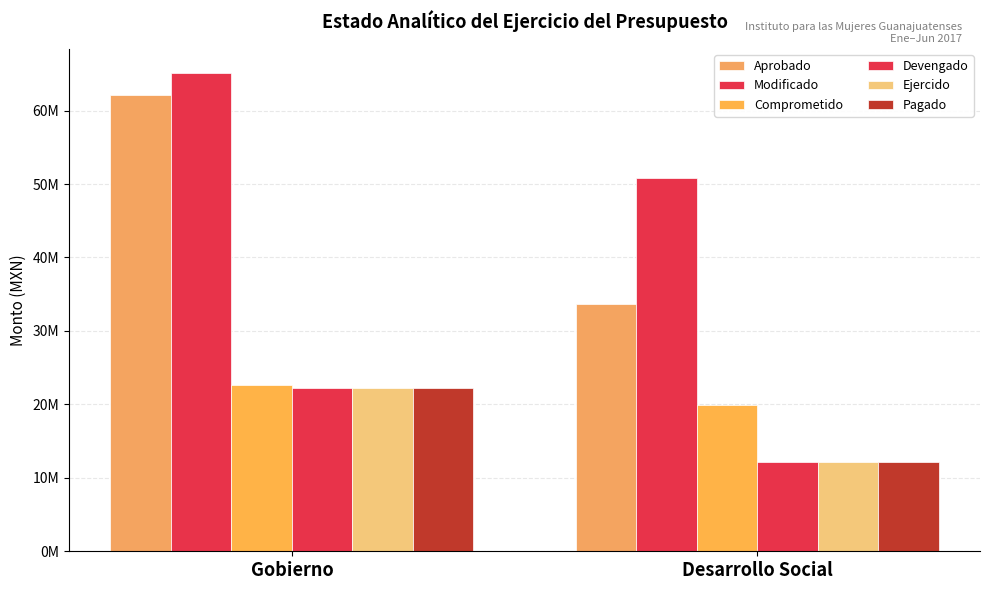

What is the sum of the Devengado values at Gobierno and Desarrollo Social?

34434036.8